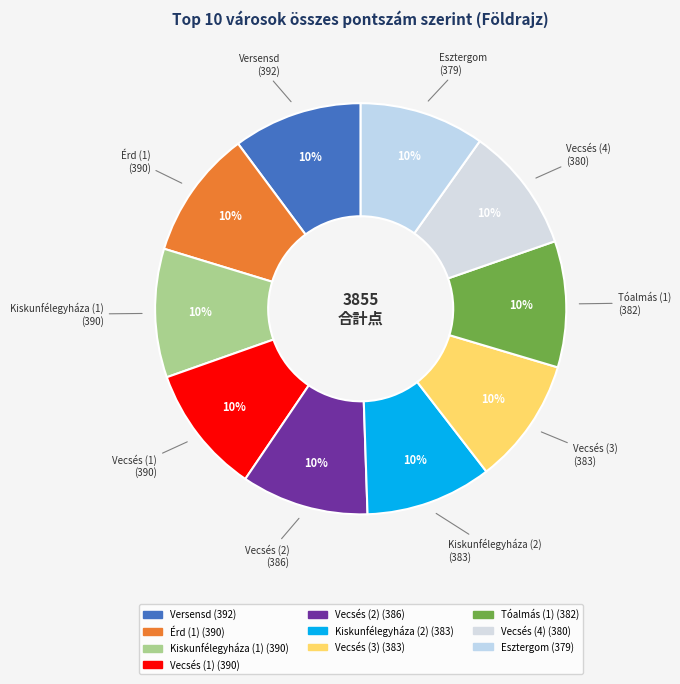

What percentage is the Vecsés (2) slice, to the nearest percent?

10%